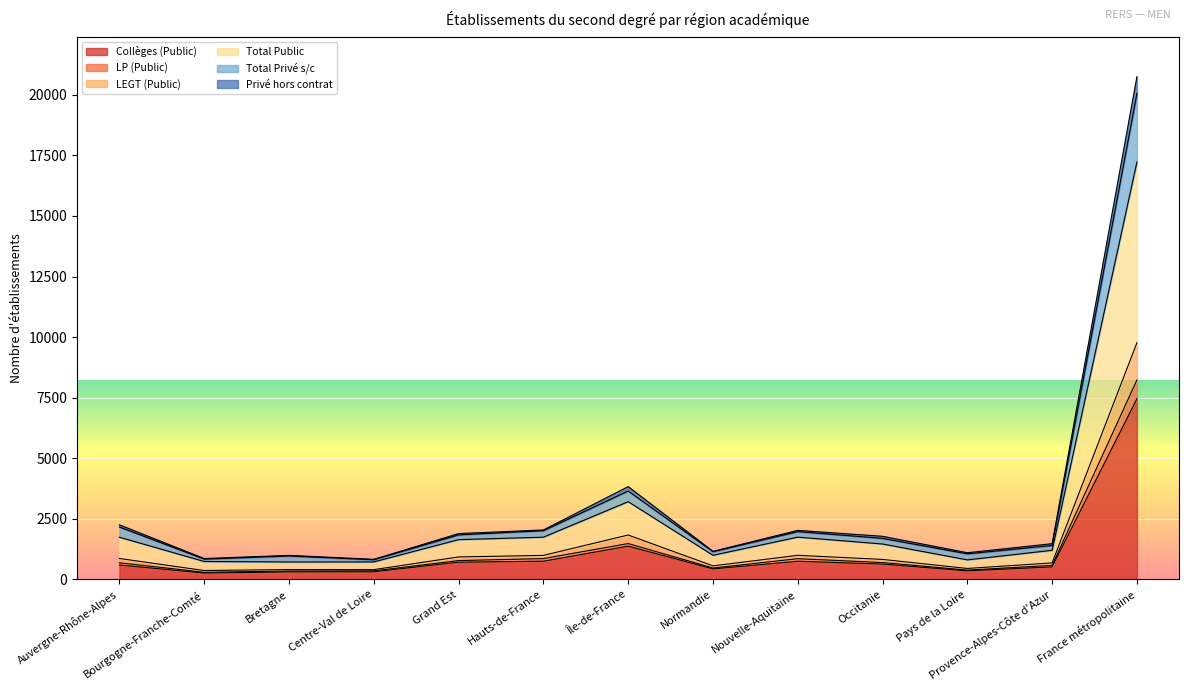

The value of LEGT (Public) at Auvergne-Rhône-Alpes is 1195. True or false?

False